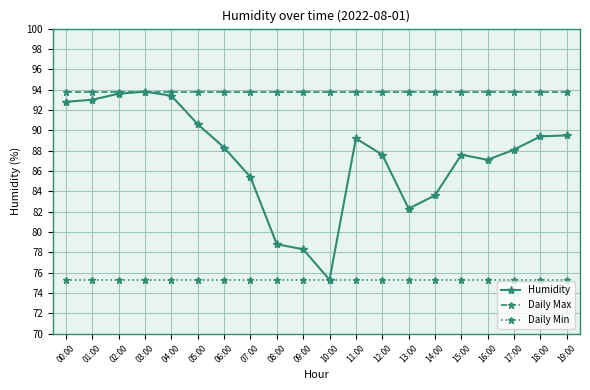

What is the sum of all Daily Min values?

1506.0